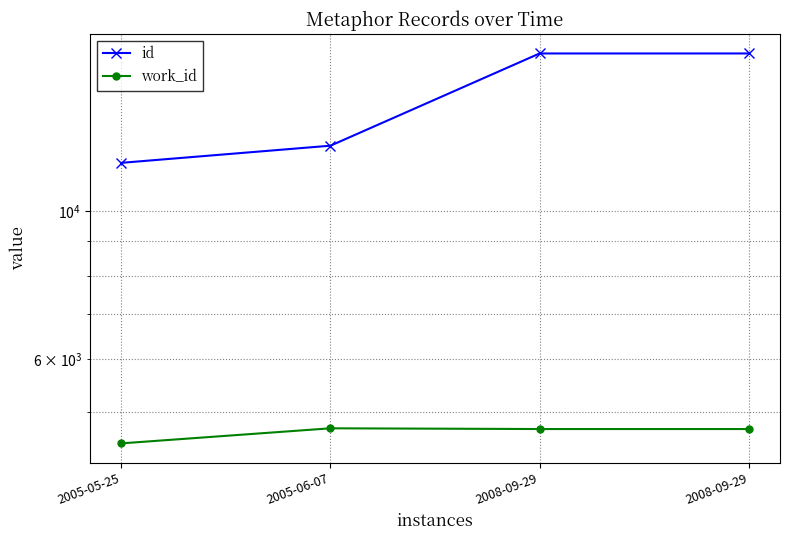

True or false: work_id and id cross at least once.

False